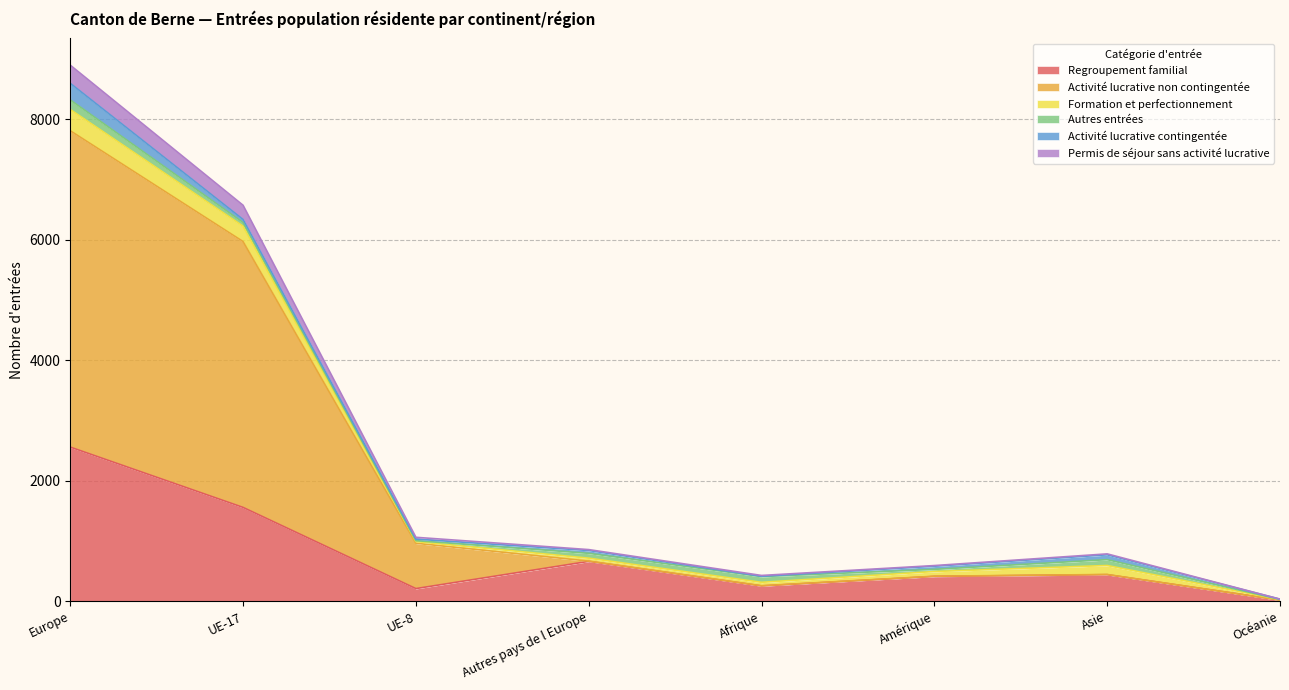

At which category is the sum across all series the highest?

Europe